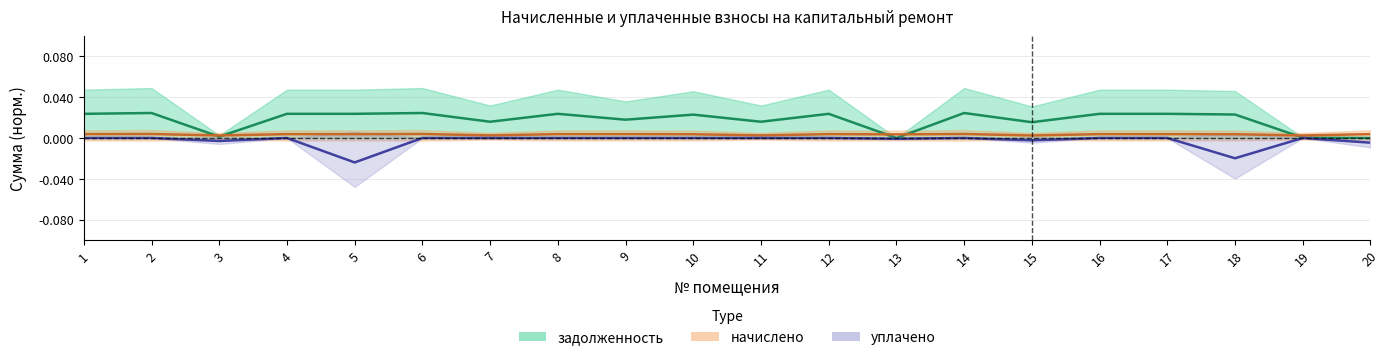

How many intersections are there between начислено and задолженность?

5